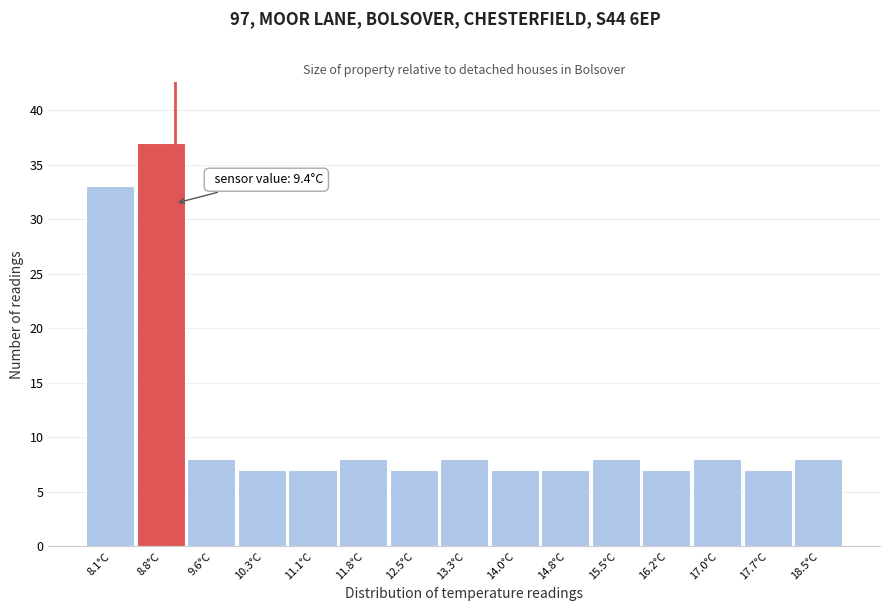

Reading right to left, what are all the values shown in this chart?

8	7	8	7	8	7	7	8	7	8	7	7	8	37	33